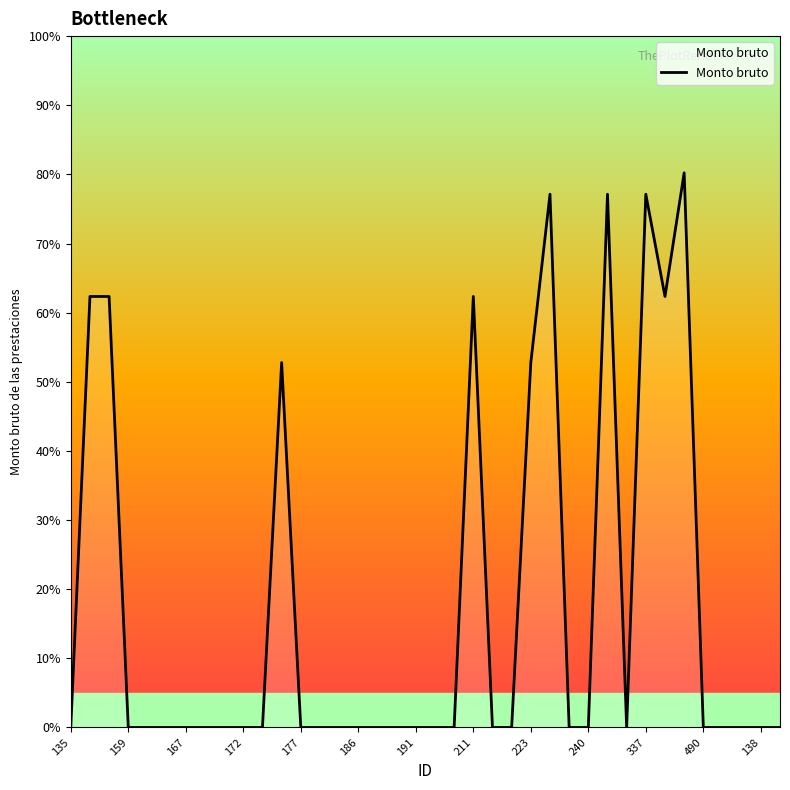

Does the chart display data point markers on the line(s)?

No